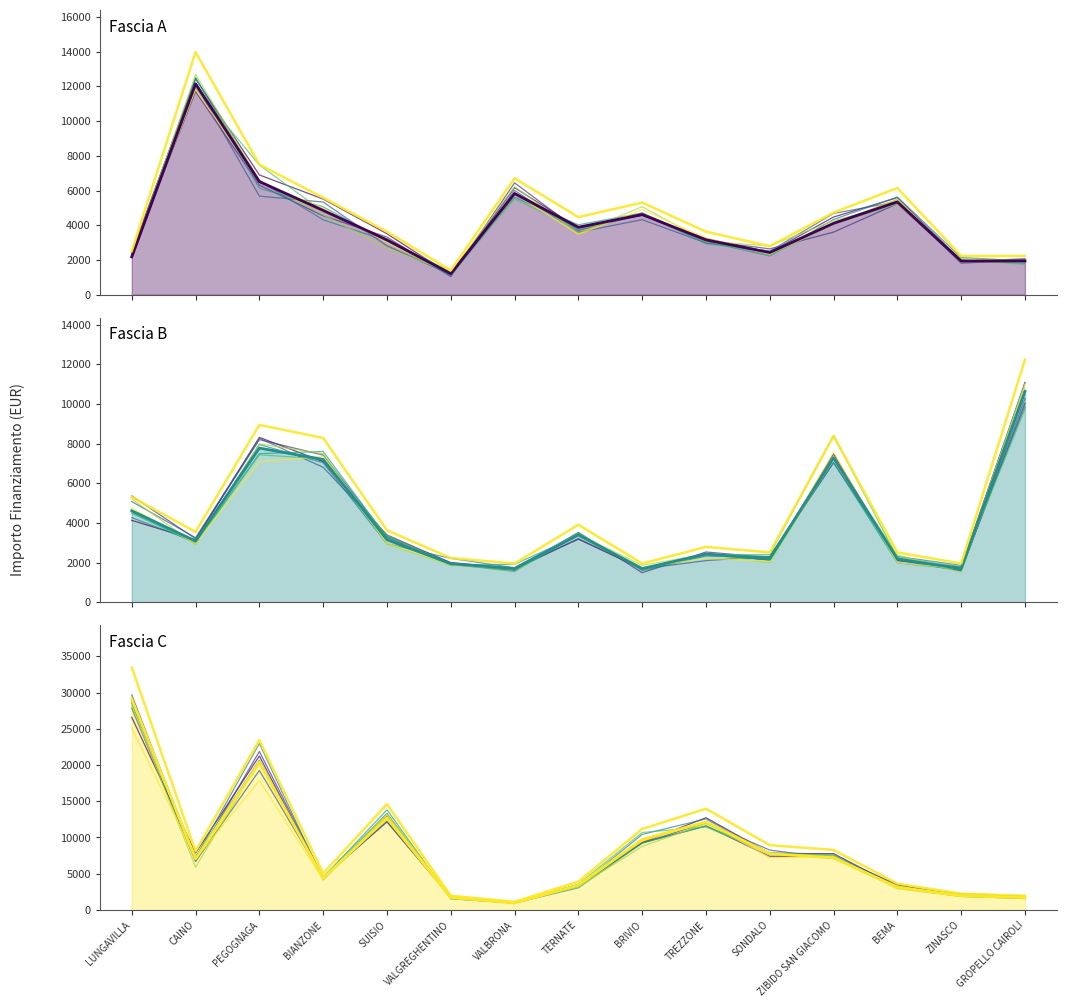

What is the label of the 2nd point from the left?

CAINO